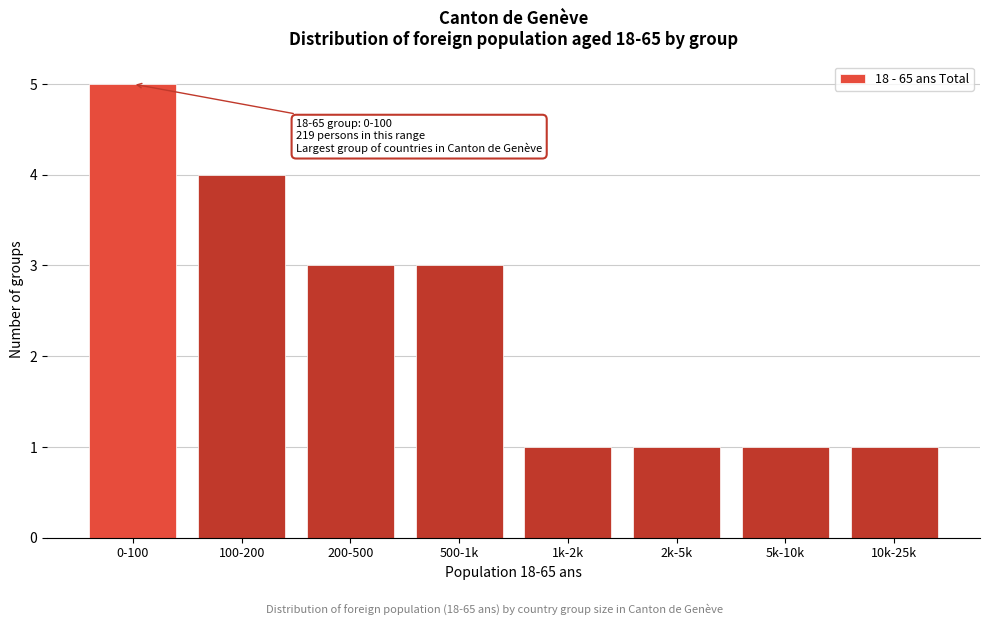

Reading left to right, what are all the values shown in this chart?

0-100=5	100-200=4	200-500=3	500-1k=3	1k-2k=1	2k-5k=1	5k-10k=1	10k-25k=1